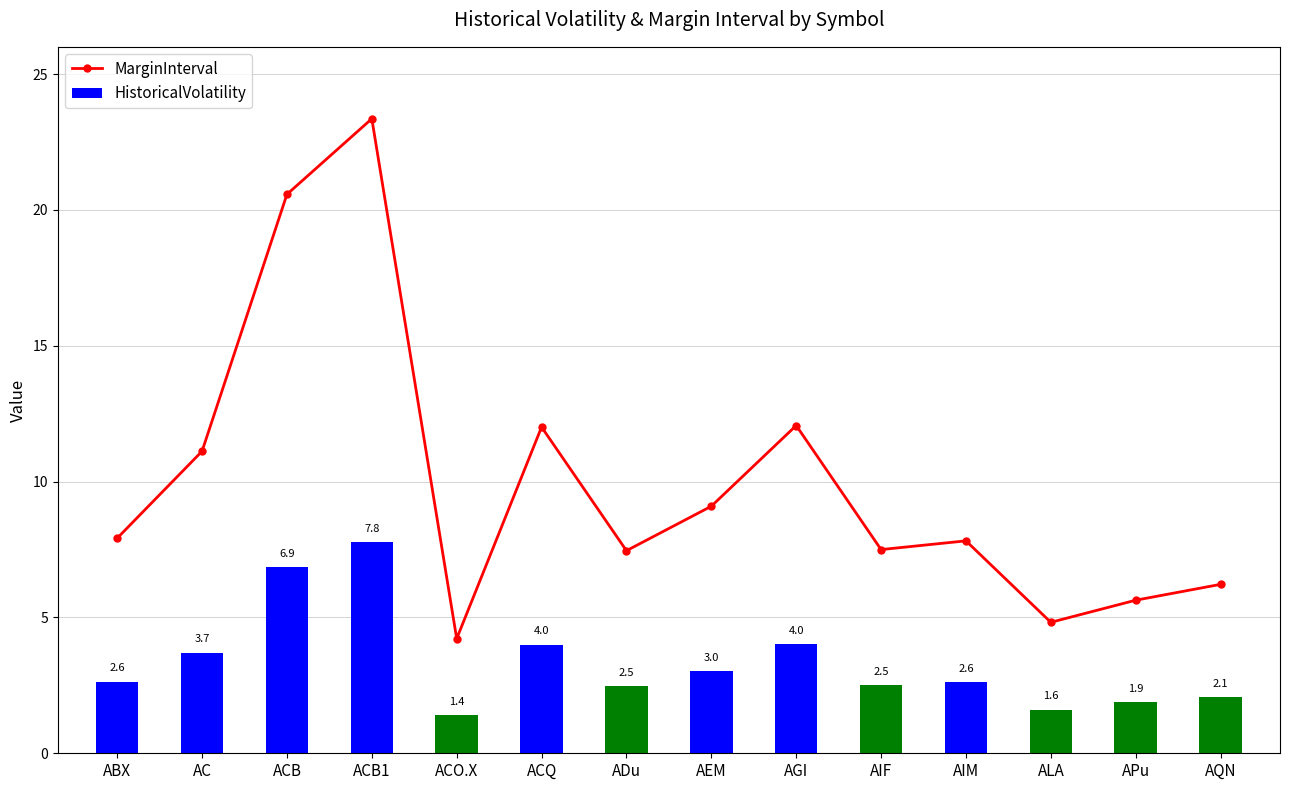

Rank the categories by value from highest to lowest.

ACB1, ACB, AGI, ACQ, AC, AEM, ABX, AIM, AIF, ADu, AQN, APu, ALA, ACO.X